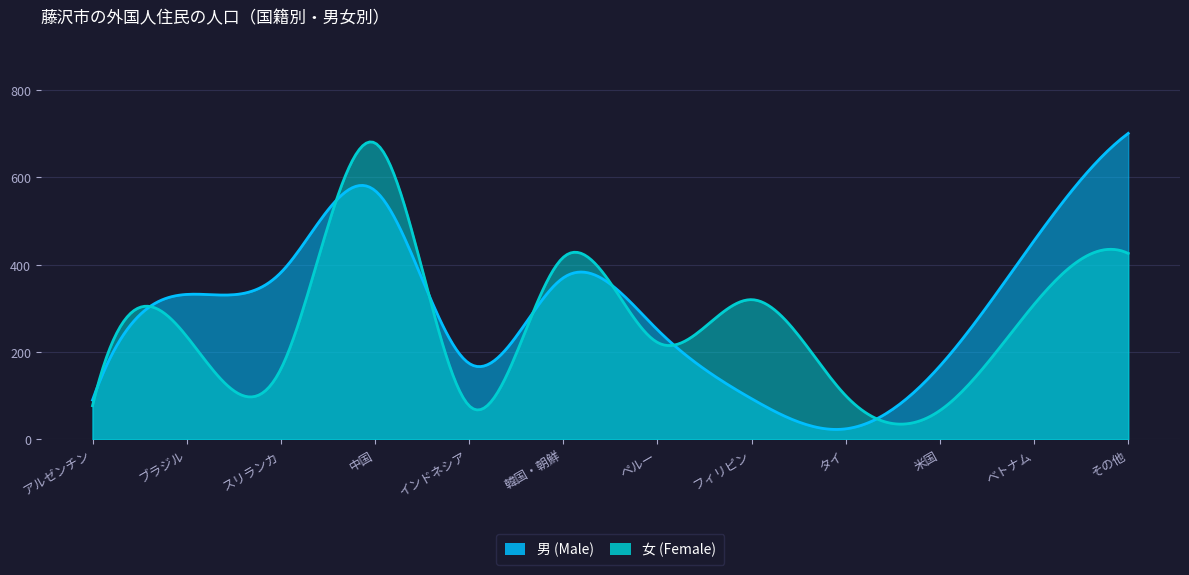

The 女 (Female) series shows 100 at タイ. True or false?

True